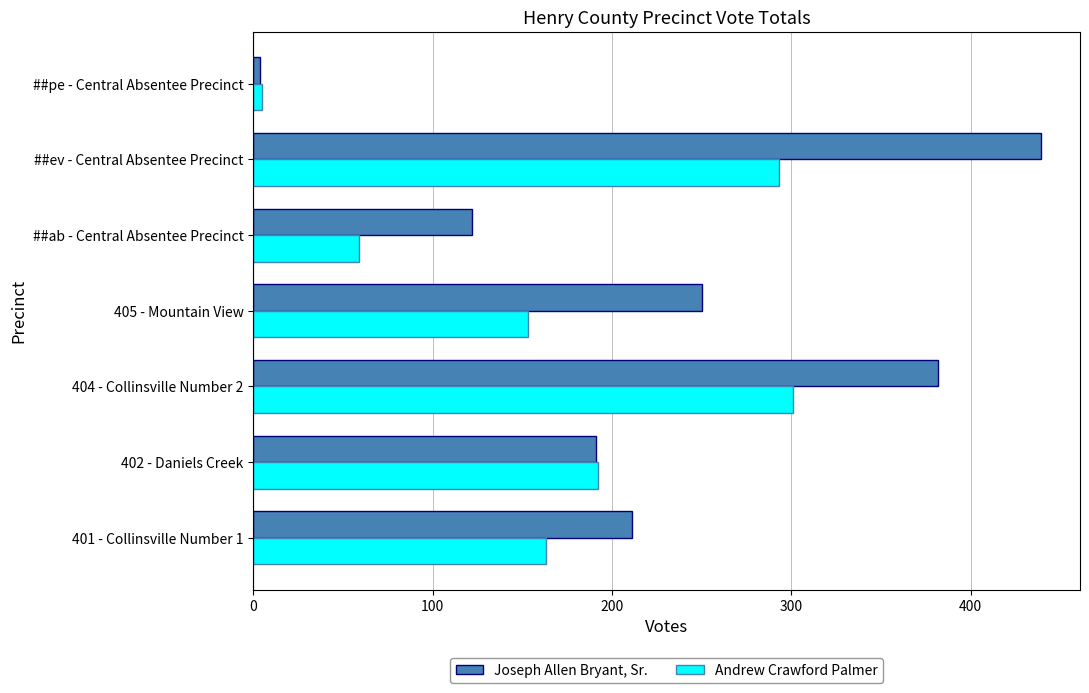

Which series has the largest total across all categories?

Joseph Allen Bryant, Sr.